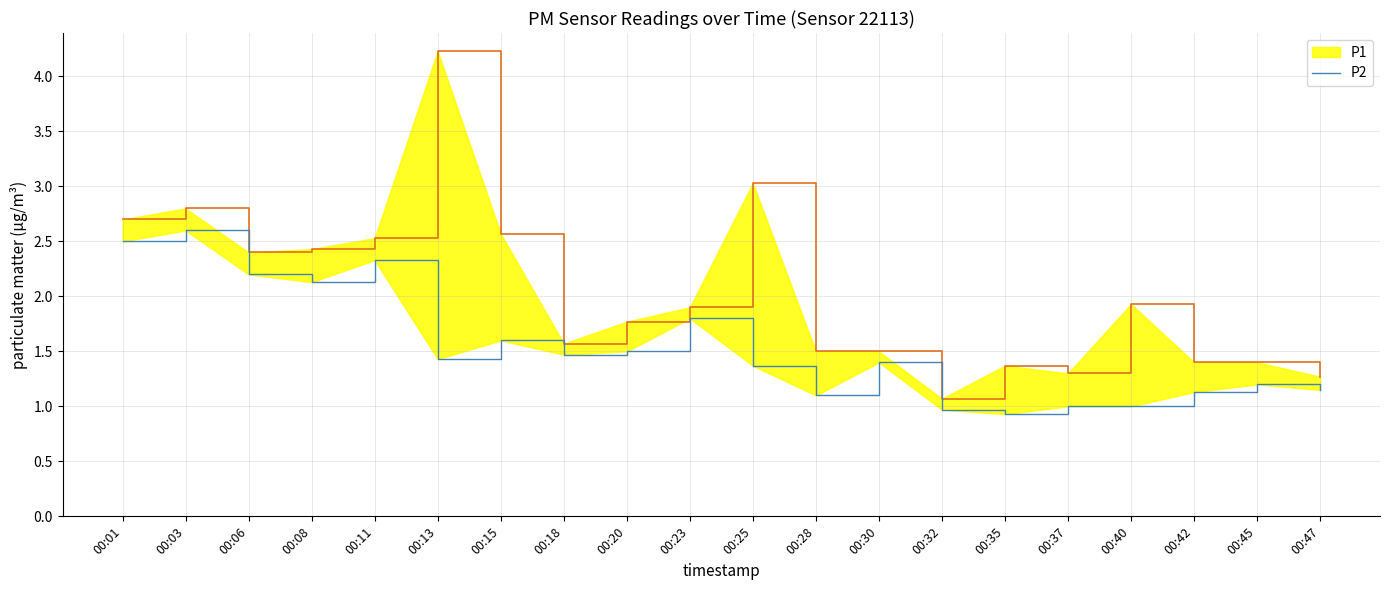

In P1, how many points are higher than both neighbors (excluding endpoints)?

5